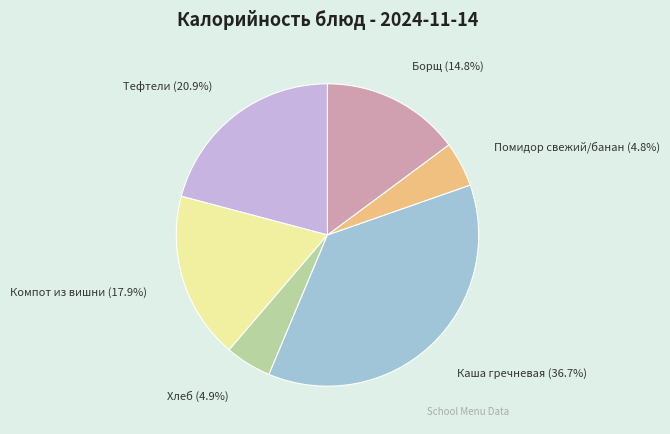

To the nearest percent, what is the combined percentage of Тефтели and Каша гречневая?

58%